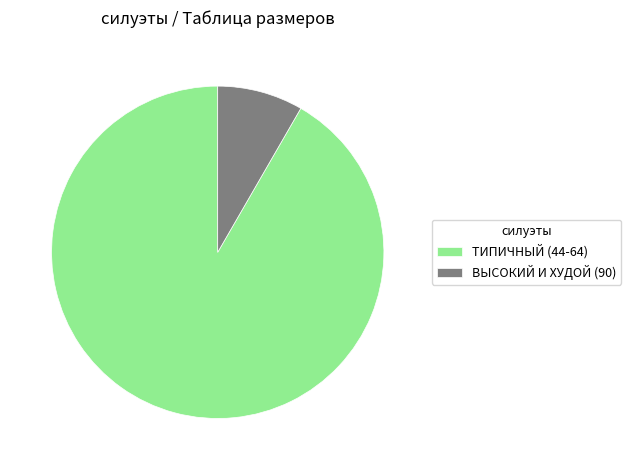

Which slice represents more than half of the pie?

ТИПИЧНЫЙ (44-64)